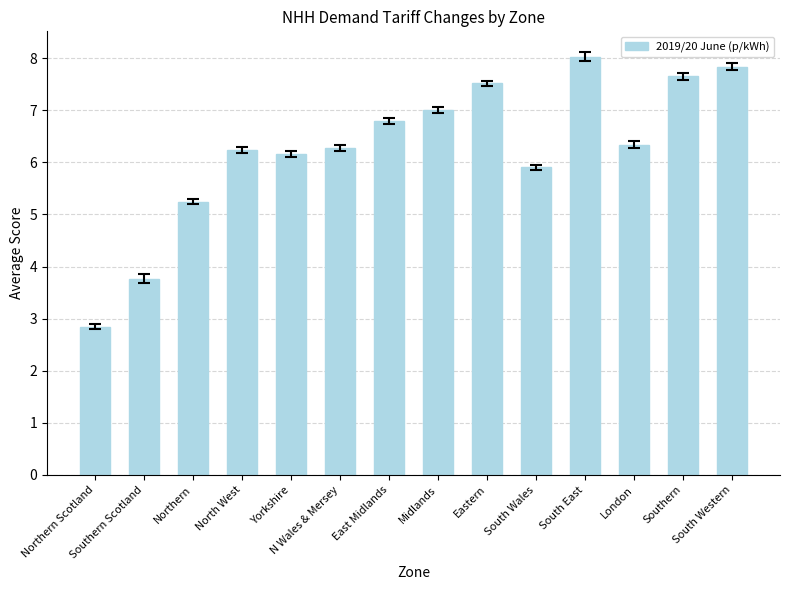

What is the label of the 4th bar from the right?

South East